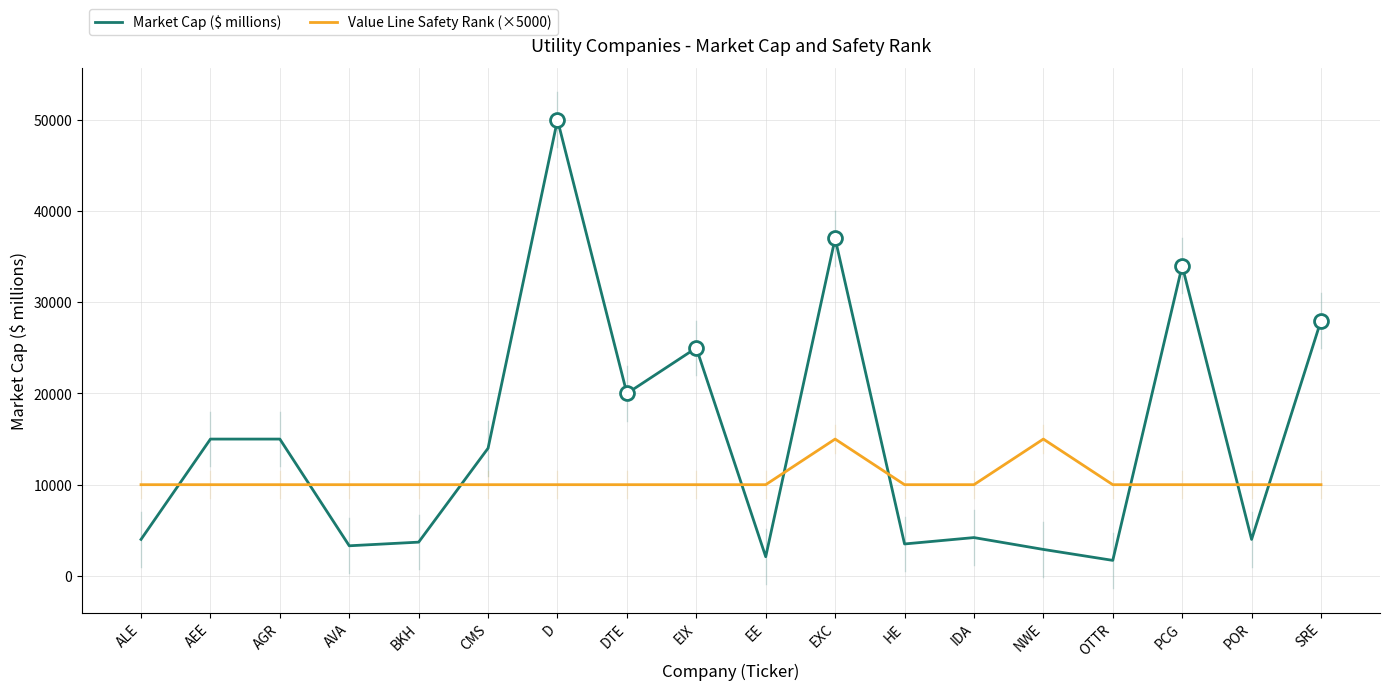

What is the smallest value displayed?

1700